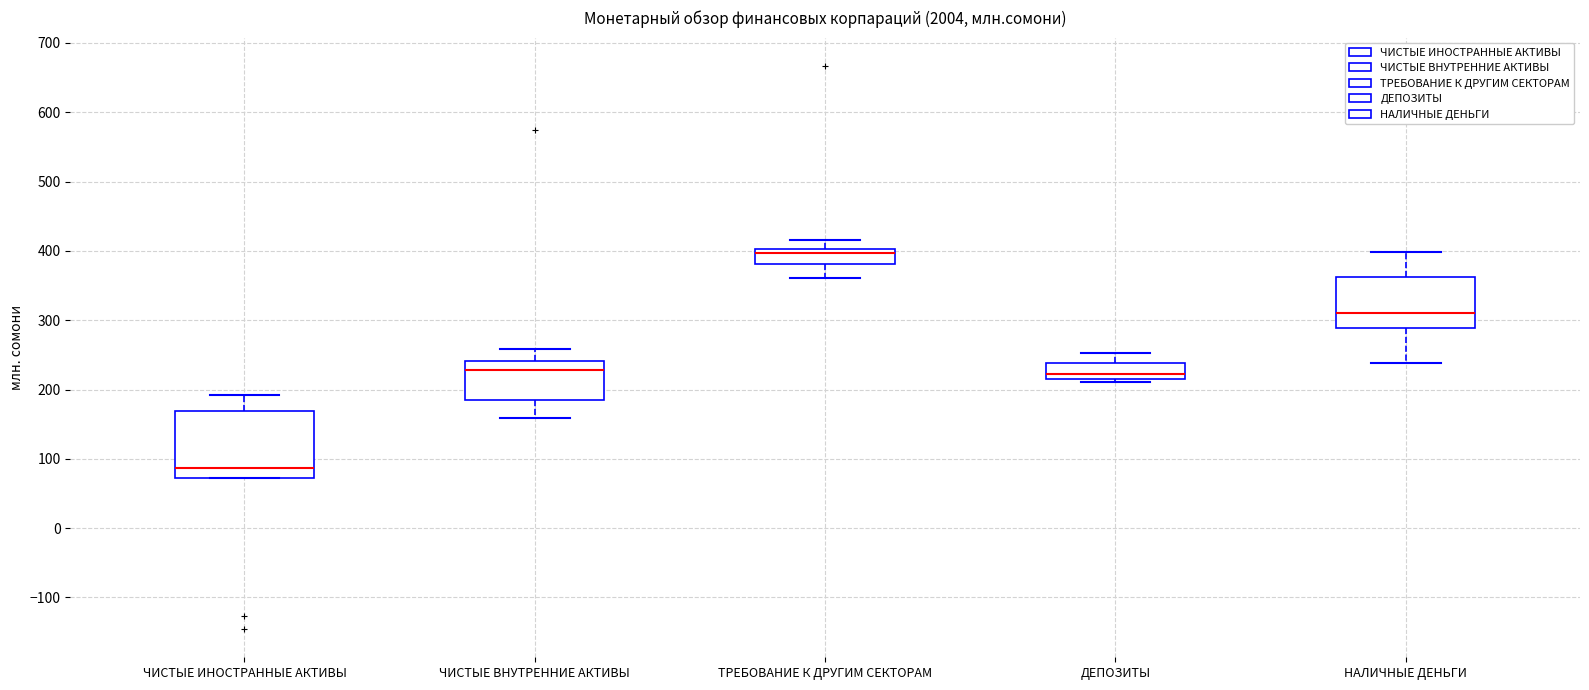

Reading left to right, transcribe this box plot: for each box, give where its median line is, the range the box spans, and where its two whiskers end, as read against the y-axis. The values are not printed on the chart, so give them approximately, as read against the axis.

ЧИСТЫЕ ИНОСТРАННЫЕ АКТИВЫ: median 90, box 70 to 170, whiskers 70 to 190
ЧИСТЫЕ ВНУТРЕННИЕ АКТИВЫ: median 230, box 190 to 240, whiskers 160 to 260
ТРЕБОВАНИЕ К ДРУГИМ СЕКТОРАМ: median 400 (just below the box's upper edge), box 380 to 400, whiskers 360 to 420
ДЕПОЗИТЫ: median 220, box 210 to 240, whiskers 210 (just below the box's lower edge) to 250
НАЛИЧНЫЕ ДЕНЬГИ: median 310, box 290 to 360, whiskers 240 to 400